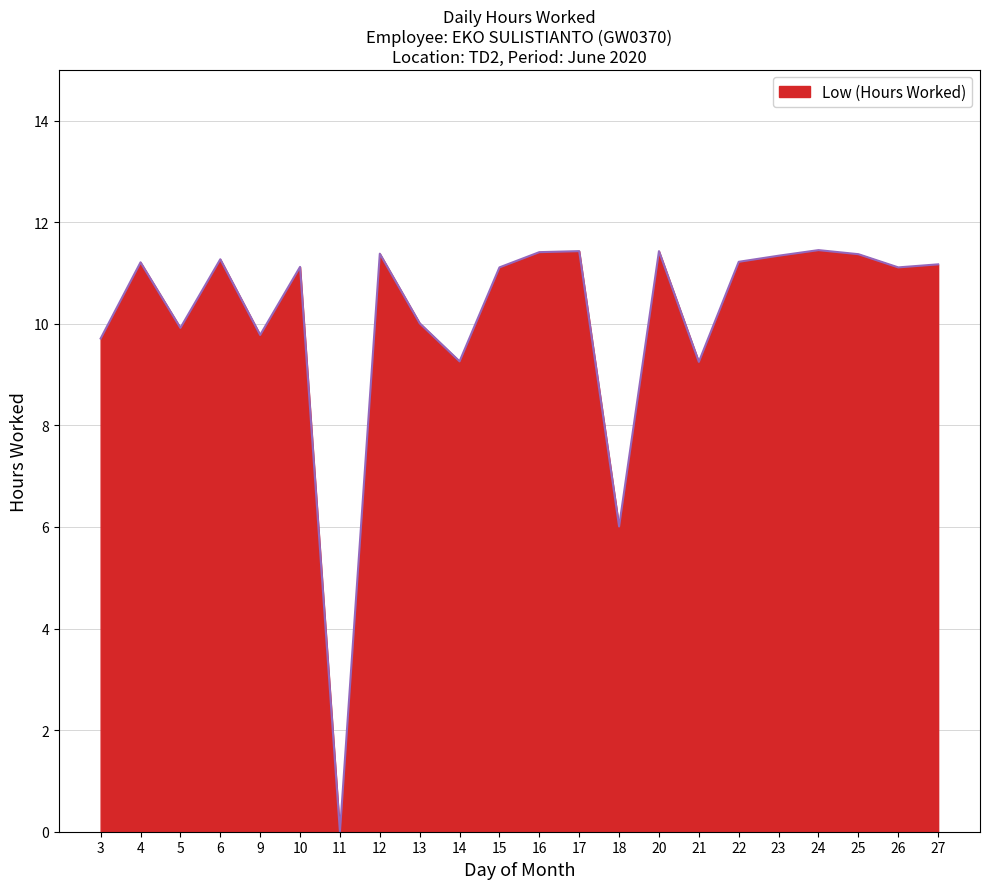

What is the sum of all values?

222.0